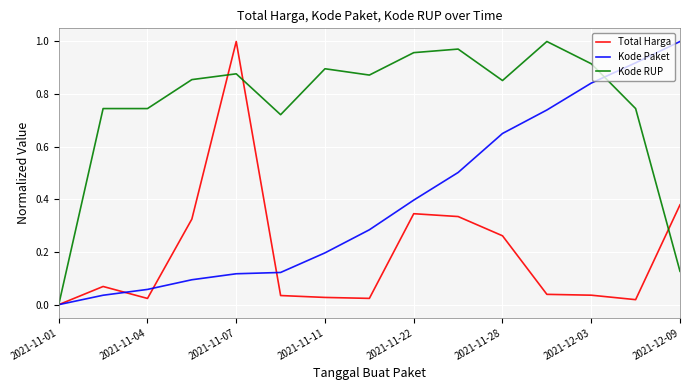

Rank the series by their average value, from highest to lowest.

Kode RUP, Kode Paket, Total Harga